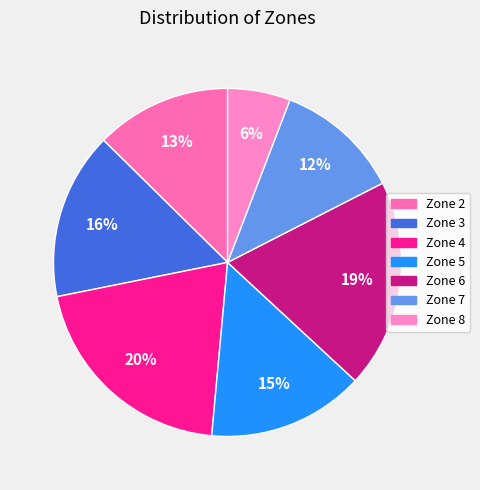

Is Zone 7 the majority of the pie?

No